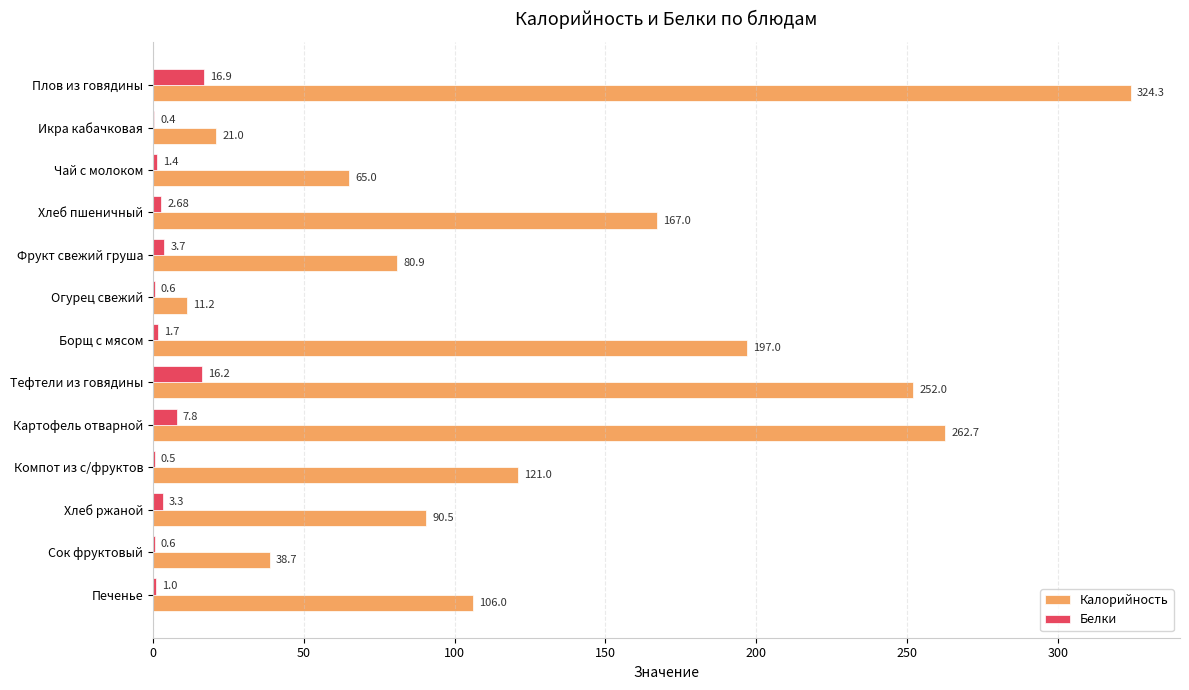

Where is Калорийность nearest to the value 167?

Хлеб пшеничный